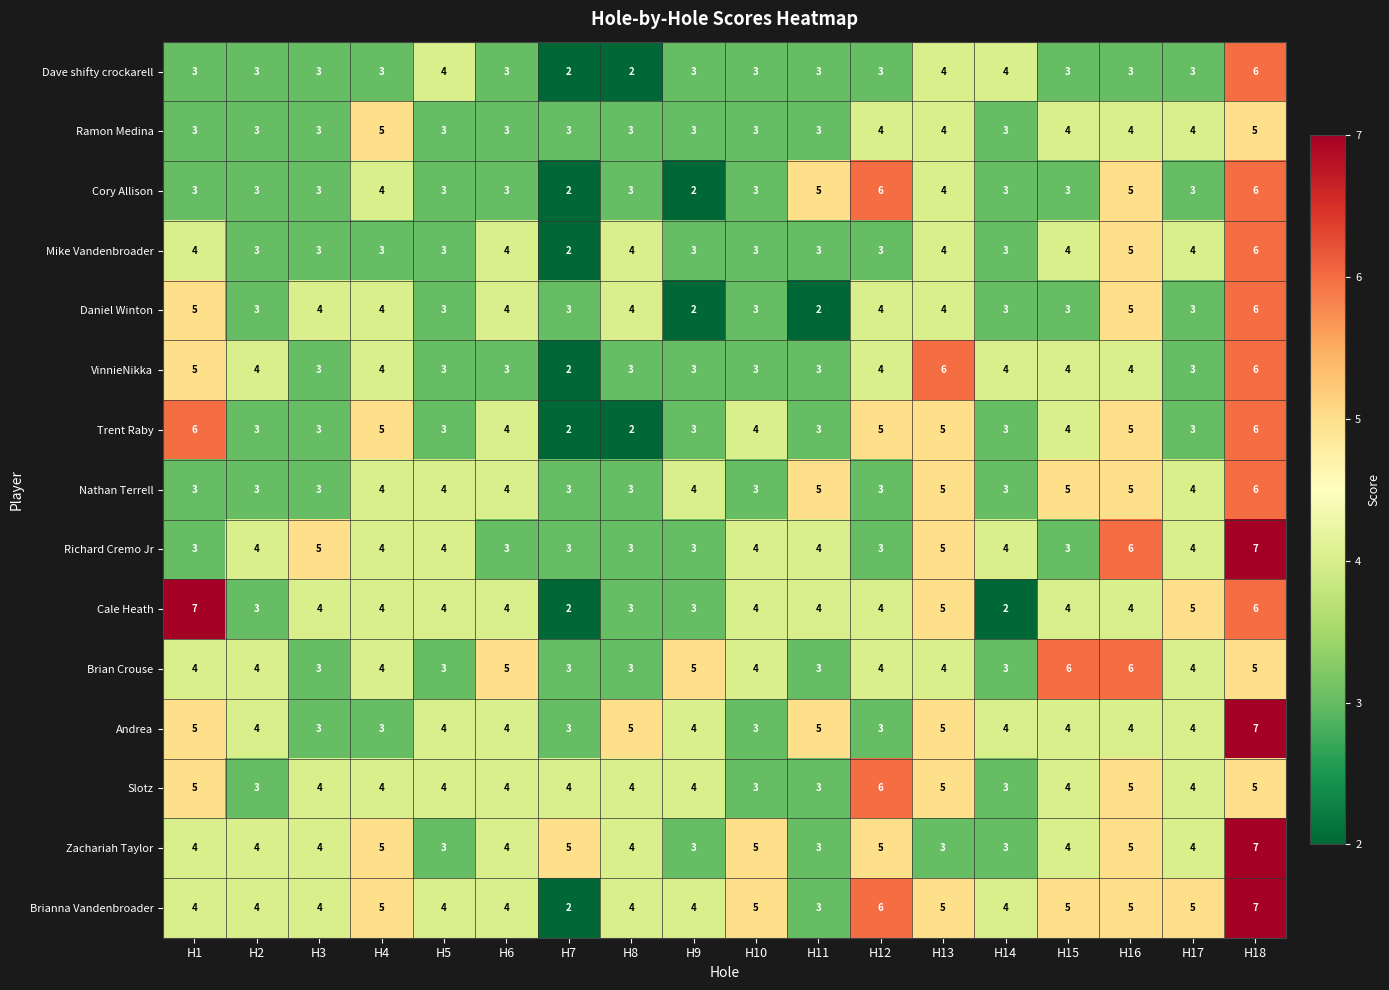

Is it true that Brian Crouse equals 8 at H18?

False